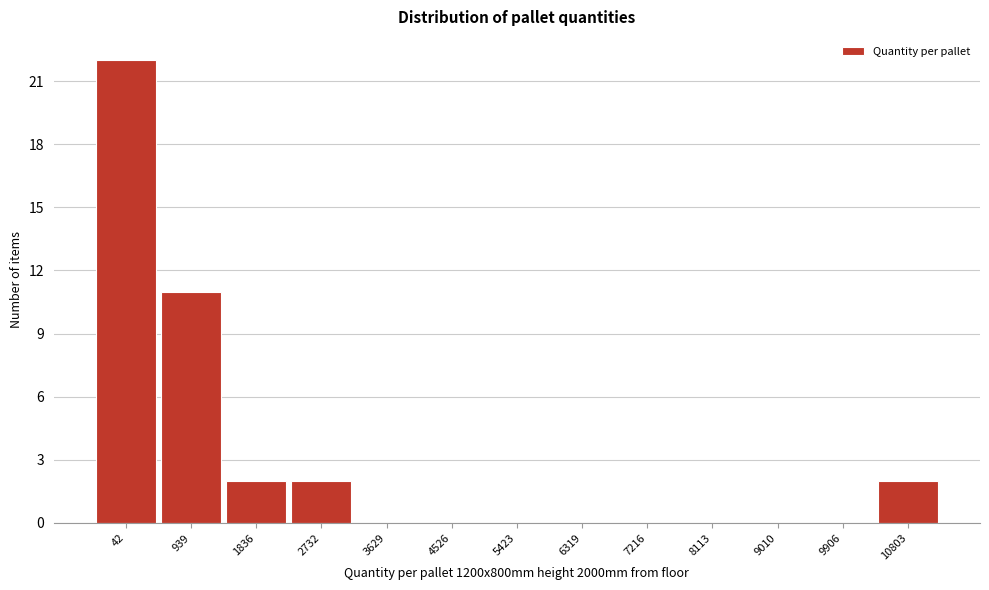

Reading left to right, what are all the values shown in this chart?

42=22	939=11	1836=2	2732=2	3629=0	4526=0	5423=0	6319=0	7216=0	8113=0	9010=0	9906=0	10803=2